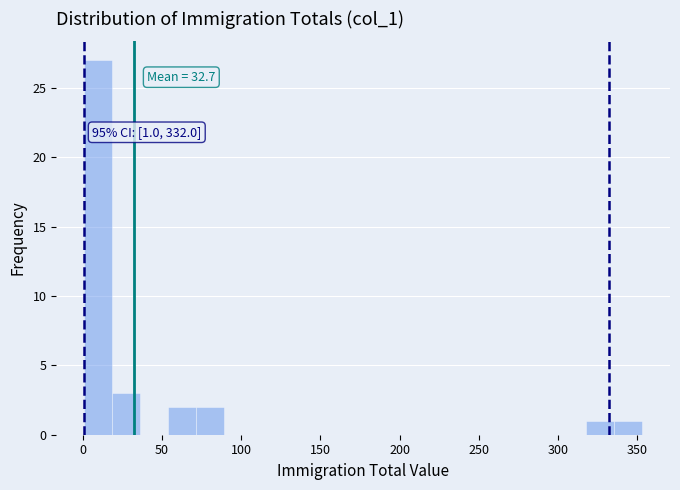

Read against the x-axis, roughly where is the centre of the tallest bar?

10